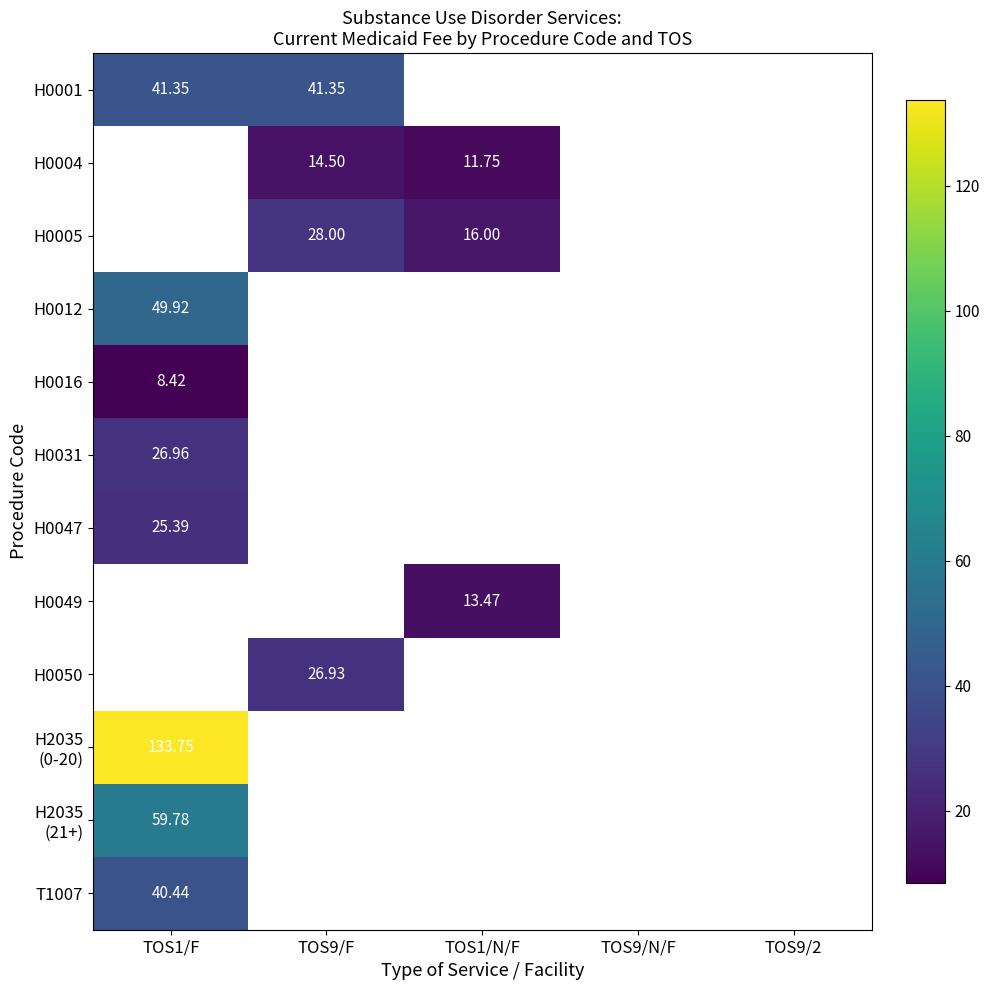

What is the smallest value displayed?

8.4